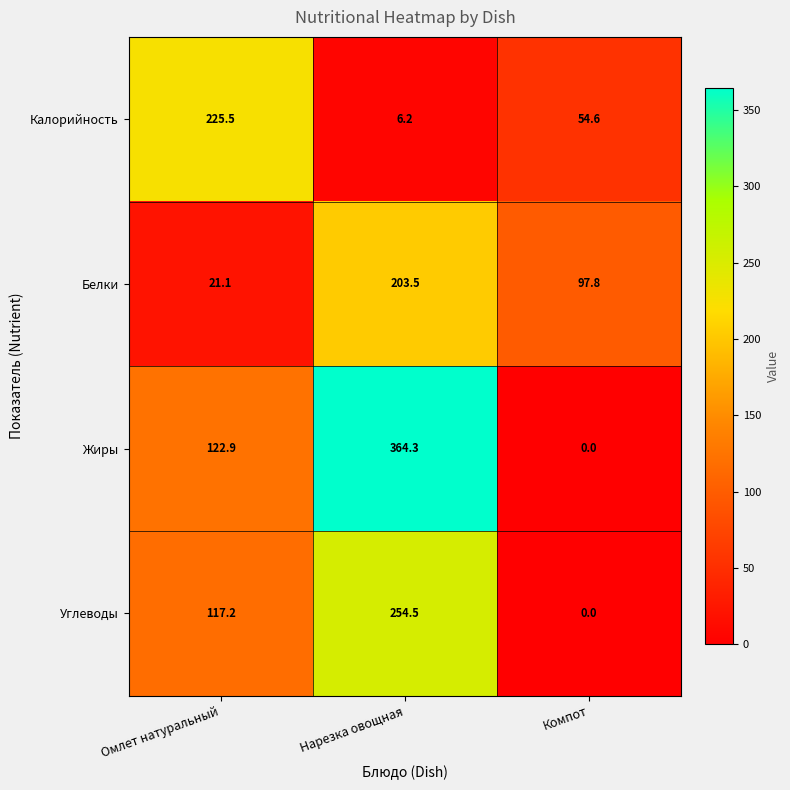

What is the difference between the maximum and minimum values in the Жиры series?

364.3